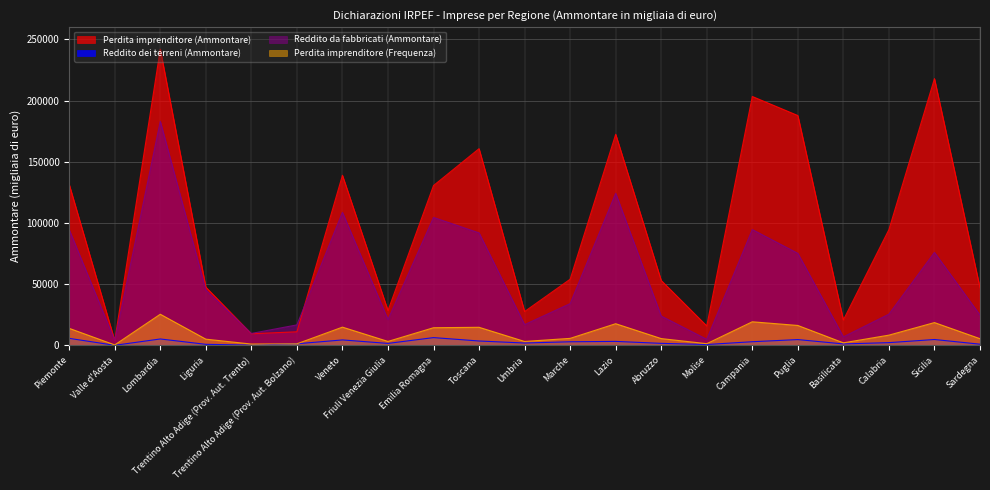

What is the label of the 5th point from the left?

Trentino Alto Adige (Prov. Aut. Trento)